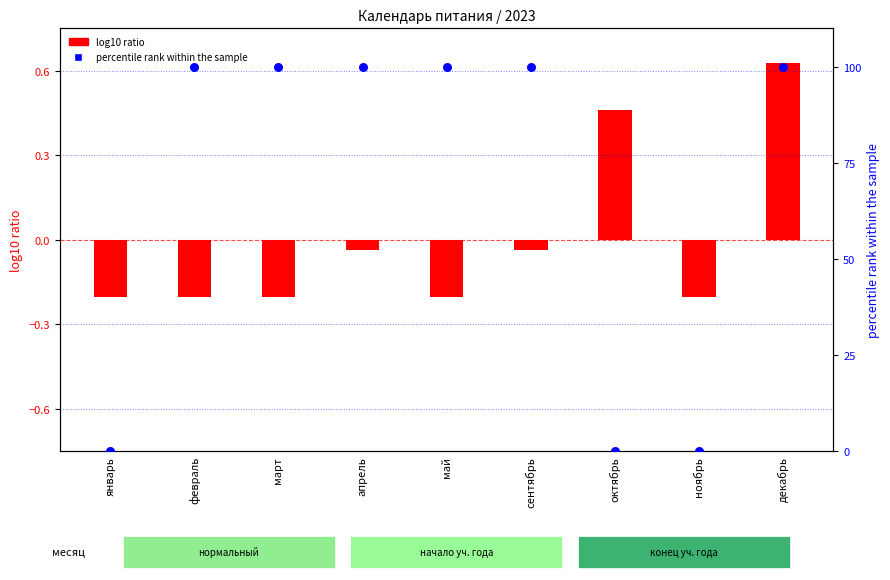

Which has a higher value, январь or март?

март